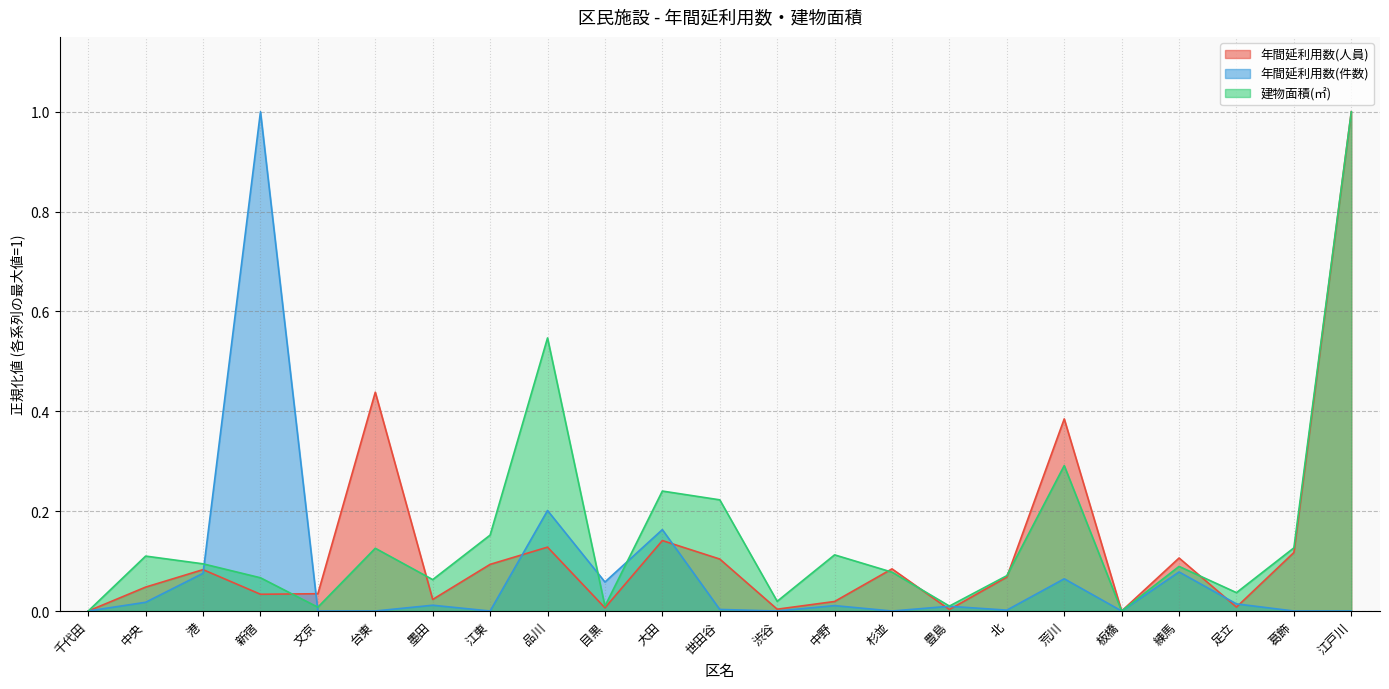

True or false: 年間延利用数(件数) has more than 0 points higher than both neighbors.

True